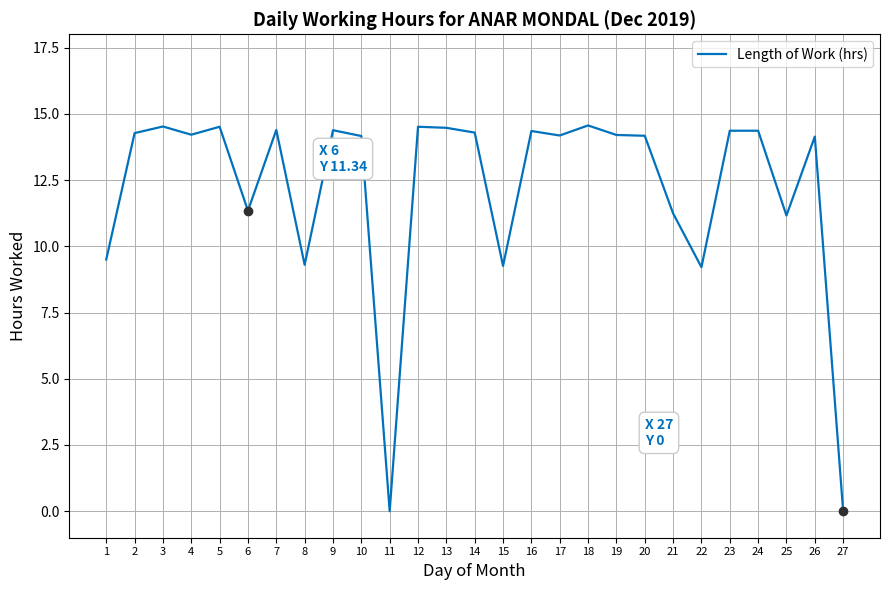

Approximately how many times larger is the value at 25 compared to 7?

0.8